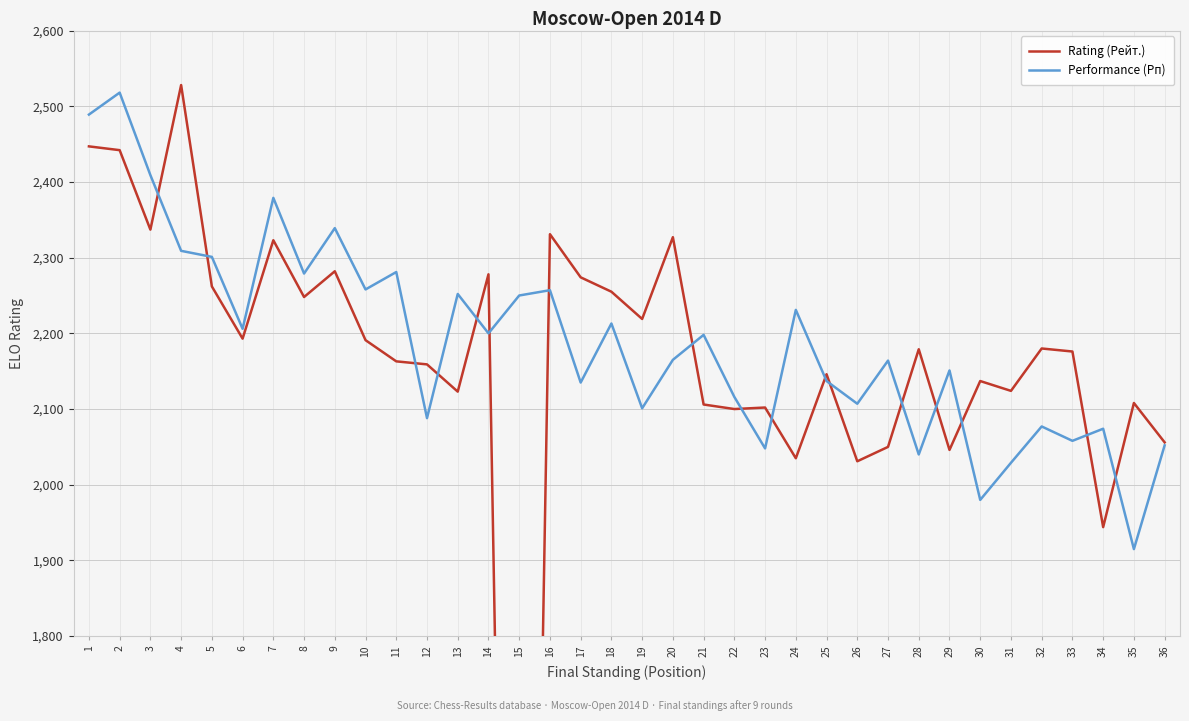

Which series has the widest spread of values?

Rating (Рейт.)